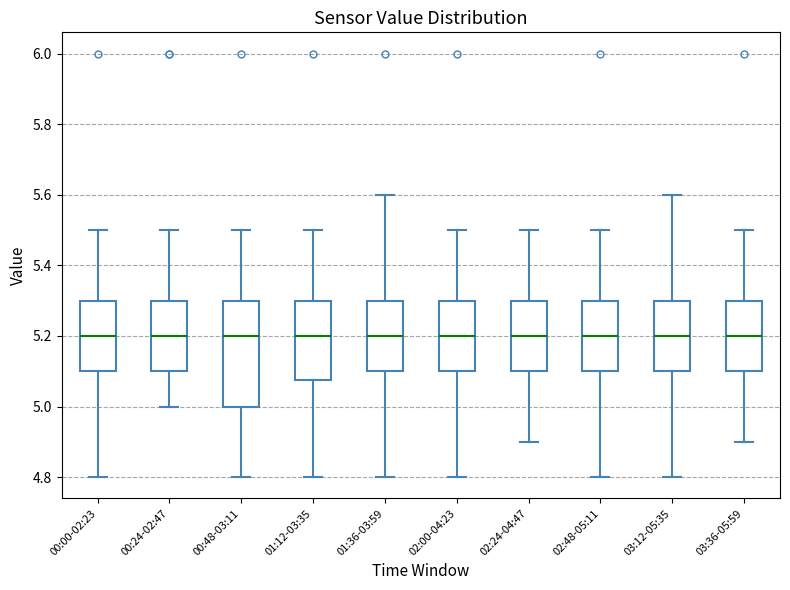

Where does the lower whisker of the box for 01:12-03:35 end on the y-axis? The values are not printed on the chart, so give them approximately, as read against the axis.

4.80